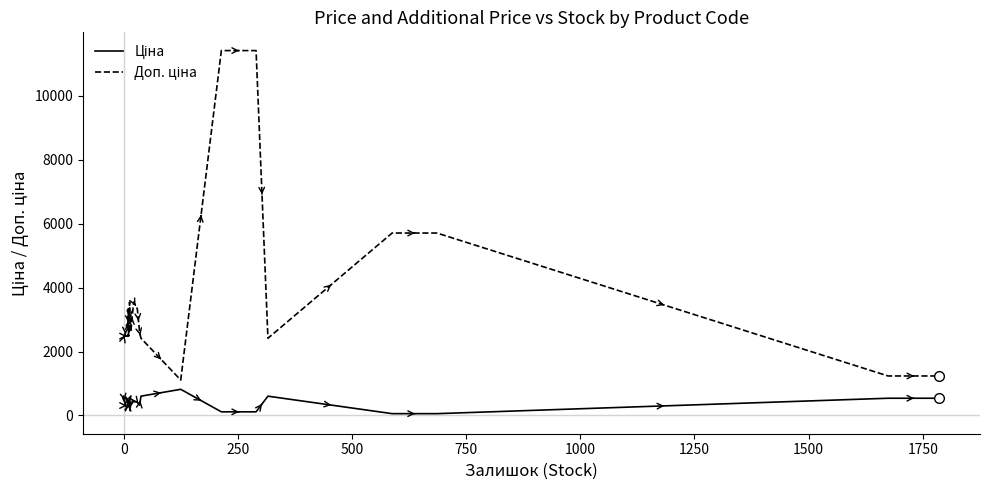

True or false: Доп. ціна and Ціна intersect in this chart.

False